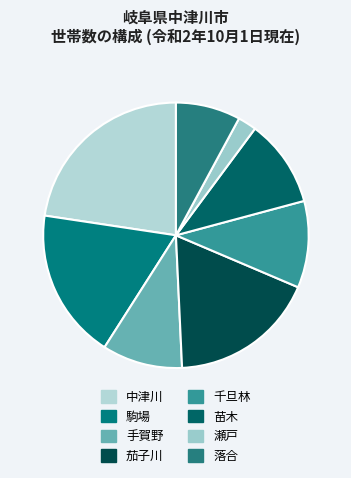

To the nearest percent, what percentage of the pie is 駒場?

18%